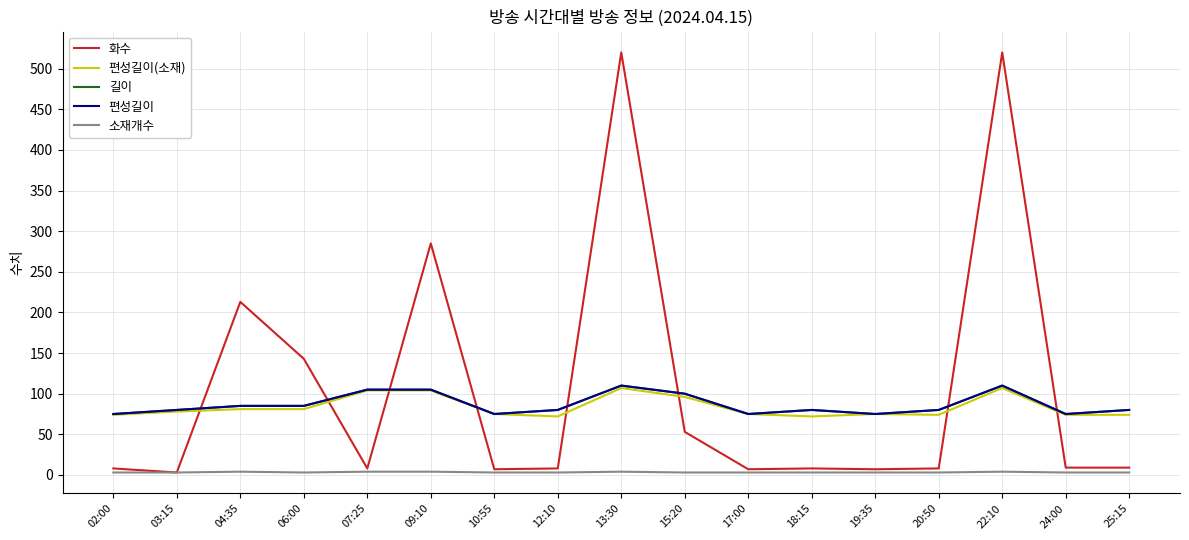

Reading left to right, list all the values displayed in this chart.

화수: 02:00=8	03:15=3	04:35=213	06:00=143	07:25=8	09:10=285	10:55=7	12:10=8	13:30=520	15:20=53	17:00=7	18:15=8	19:35=7	20:50=8	22:10=520	24:00=9	25:15=9
편성길이(소재): 02:00=74	03:15=78	04:35=81	06:00=81	07:25=104	09:10=104	10:55=75	12:10=72	13:30=107	15:20=96	17:00=75	18:15=72	19:35=75	20:50=74	22:10=107	24:00=74	25:15=74
길이: 02:00=75	03:15=80	04:35=85	06:00=85	07:25=105	09:10=105	10:55=75	12:10=80	13:30=110	15:20=100	17:00=75	18:15=80	19:35=75	20:50=80	22:10=110	24:00=75	25:15=80
편성길이: 02:00=75	03:15=80	04:35=85	06:00=85	07:25=105	09:10=105	10:55=75	12:10=80	13:30=110	15:20=100	17:00=75	18:15=80	19:35=75	20:50=80	22:10=110	24:00=75	25:15=80
소재개수: 02:00=3	03:15=3	04:35=4	06:00=3	07:25=4	09:10=4	10:55=3	12:10=3	13:30=4	15:20=3	17:00=3	18:15=3	19:35=3	20:50=3	22:10=4	24:00=3	25:15=3